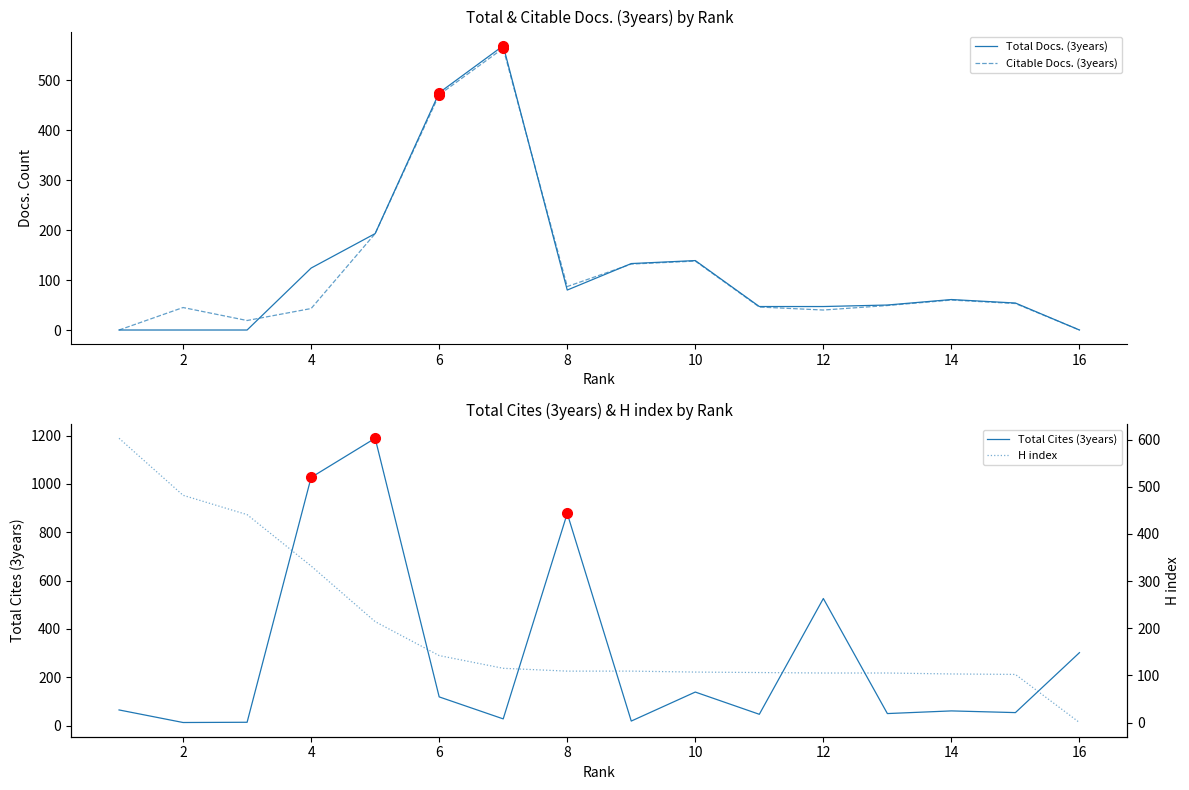

Reading left to right, list all the values displayed in this chart.

Total Docs. (3years): 0	0	0	124	193	475	569	80	133	139	47	47	50	61	54	0
Citable Docs. (3years): 0	45	19	43	193	471	564	87	132	138	46	40	49	60	53	0
Total Cites (3years): 65	13	14	1027	1189	119	28	878	19	139	47	526	50	61	54	302
H index: 603	482	441	332	214	142	115	109	109	107	106	105	105	103	102	0